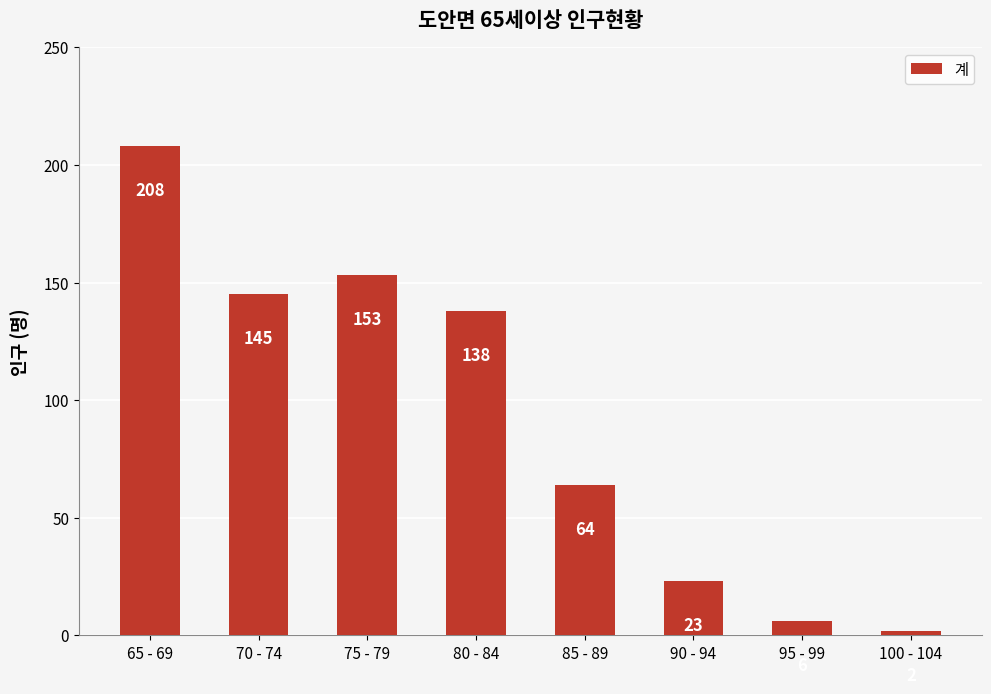

What is the average value?

92